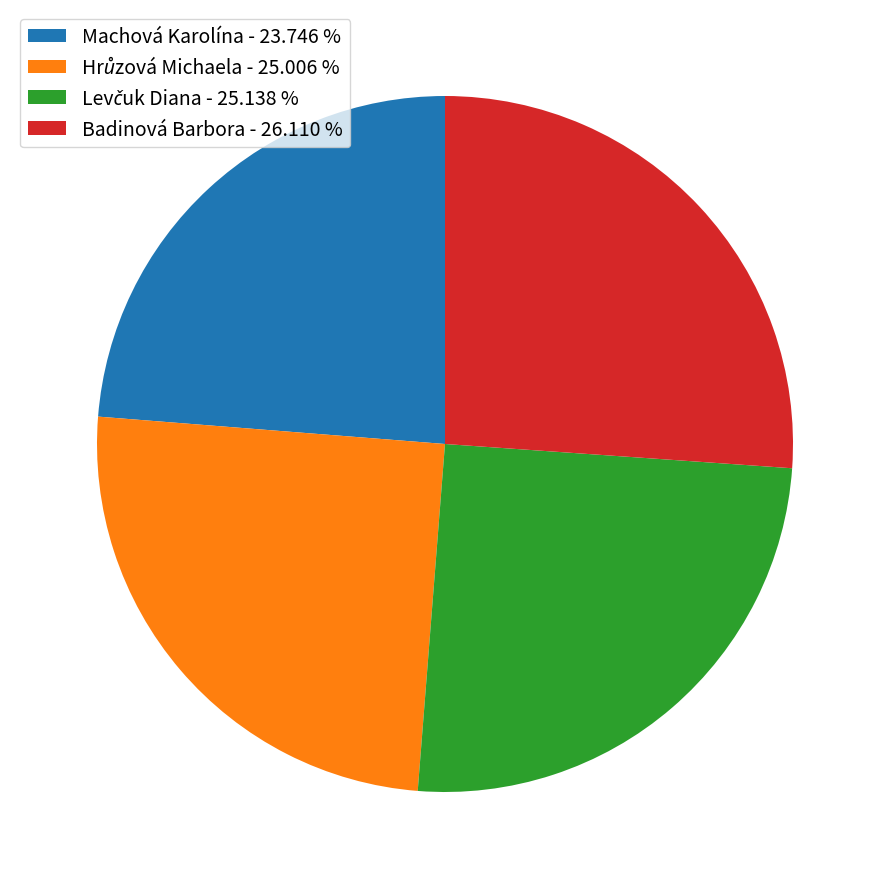

Does any single category account for the majority?

No